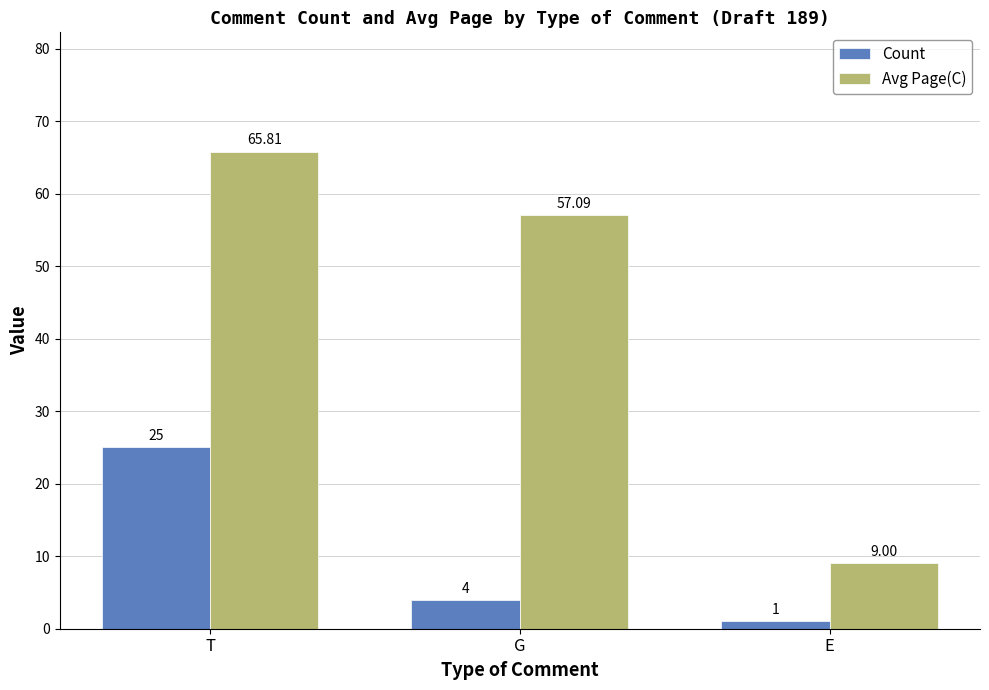

Reading left to right, transcribe all the data shown in this chart.

Count: 25.0	4.0	1.0
Avg Page(C): 65.8	57.1	9.0